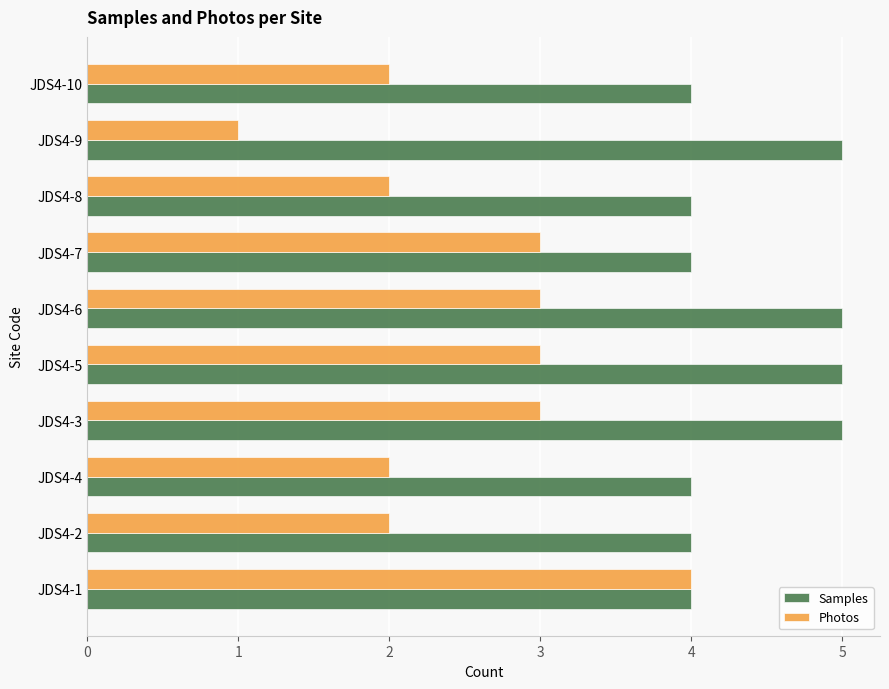

What is the difference between the maximum and minimum values in the Photos series?

3